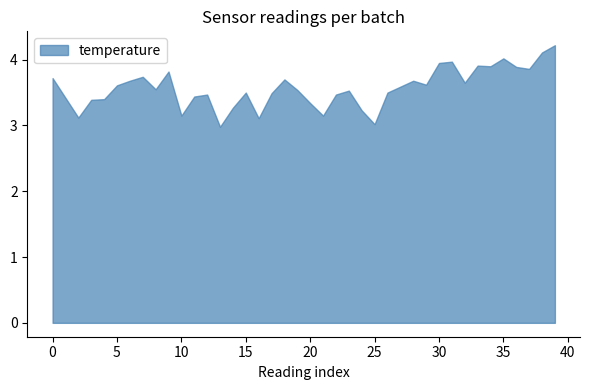

Approximately how many times larger is the value at 25 compared to 30?

0.8